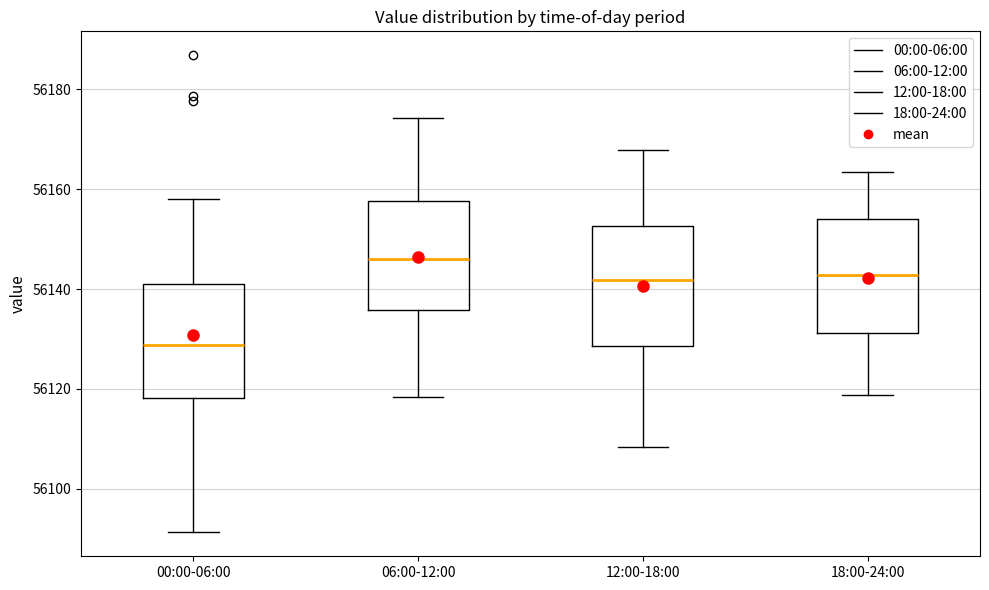

Reading left to right, read every box against the y-axis: the position of its median line, the range the box covers, and the ends of its whiskers. The values are not printed on the chart, so give them approximately, as read against the axis.

00:00-06:00: median 56128, box 56118 to 56142, whiskers 56092 to 56158
06:00-12:00: median 56146, box 56136 to 56158, whiskers 56118 to 56174
12:00-18:00: median 56142, box 56128 to 56152, whiskers 56108 to 56168
18:00-24:00: median 56142, box 56132 to 56154, whiskers 56118 to 56164